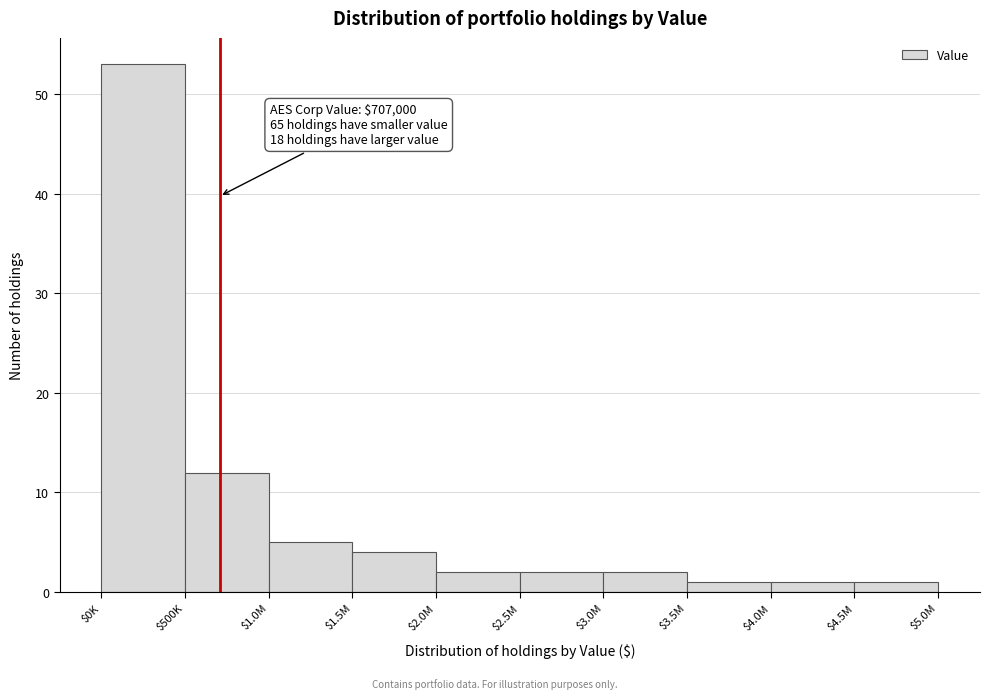

Reading left to right, what are all the values shown in this chart?

53	12	5	4	2	2	2	1	1	1